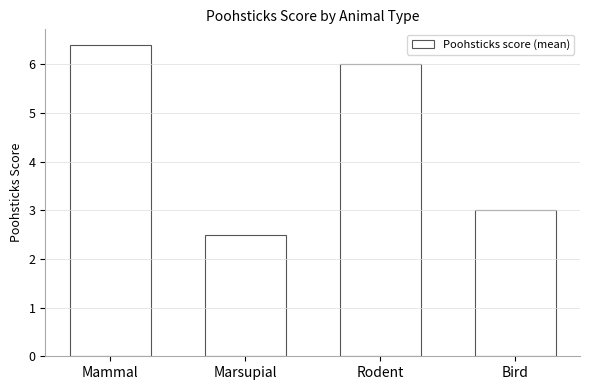

Is it true that the value at Bird is 3.0?

True